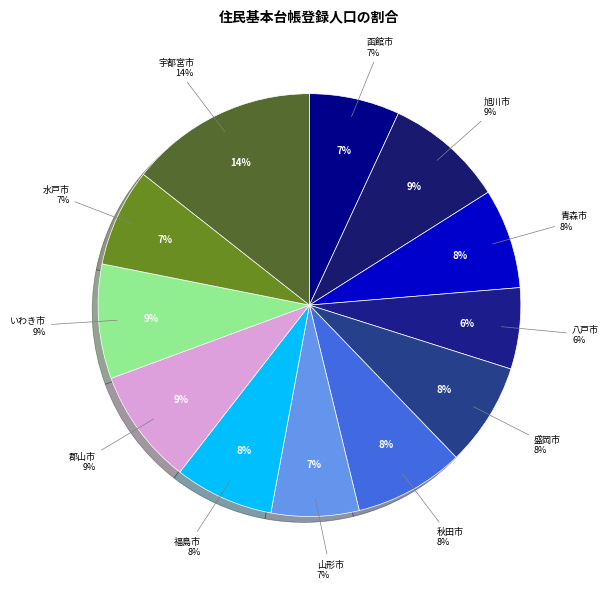

Combined, what portion of the pie is 水戸市 and 郡山市?

16.4%